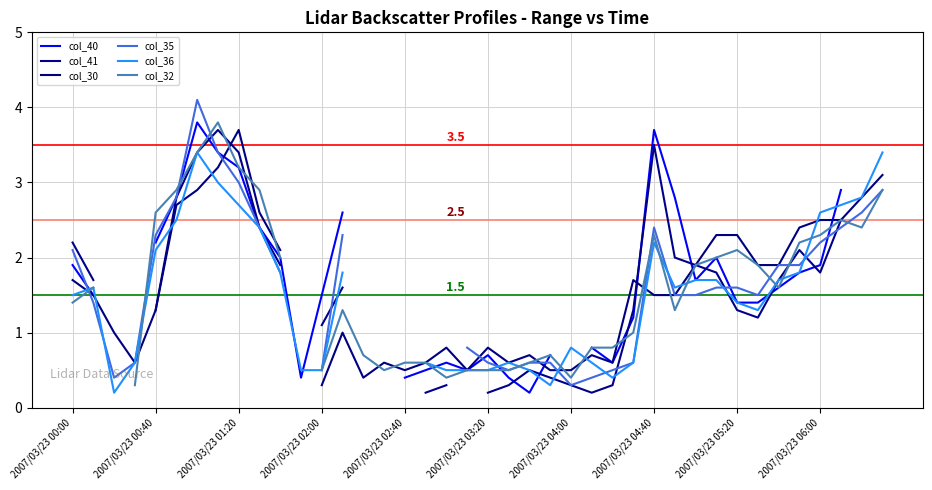

What is the minimum value shown in the chart?

0.2